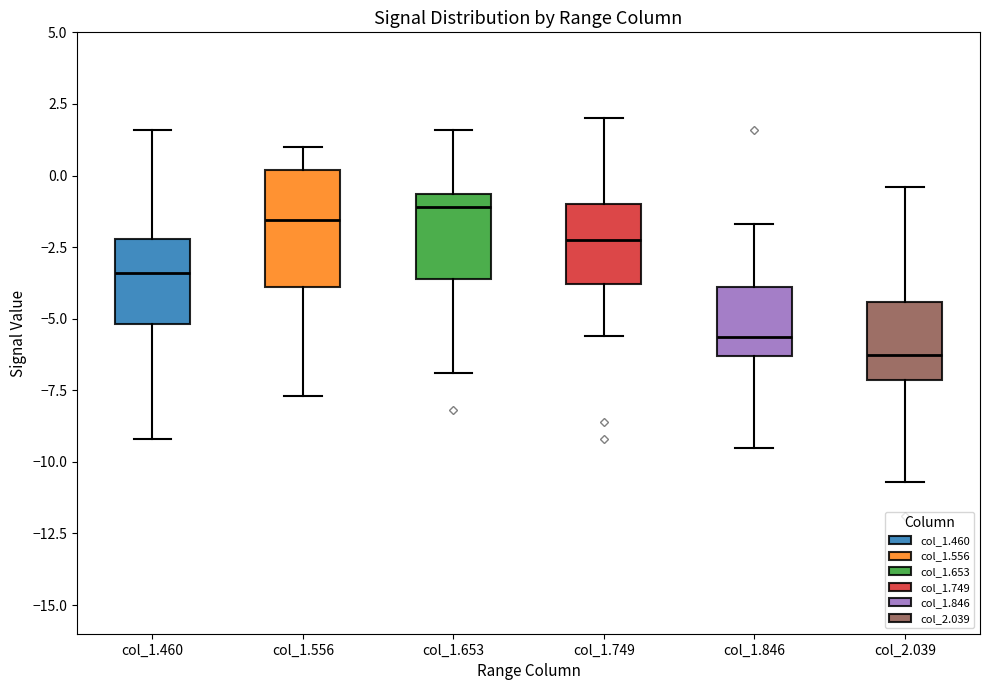

Where is the upper edge of the box for col_1.749 on the y-axis? The values are not printed on the chart, so give them approximately, as read against the axis.

-1.0